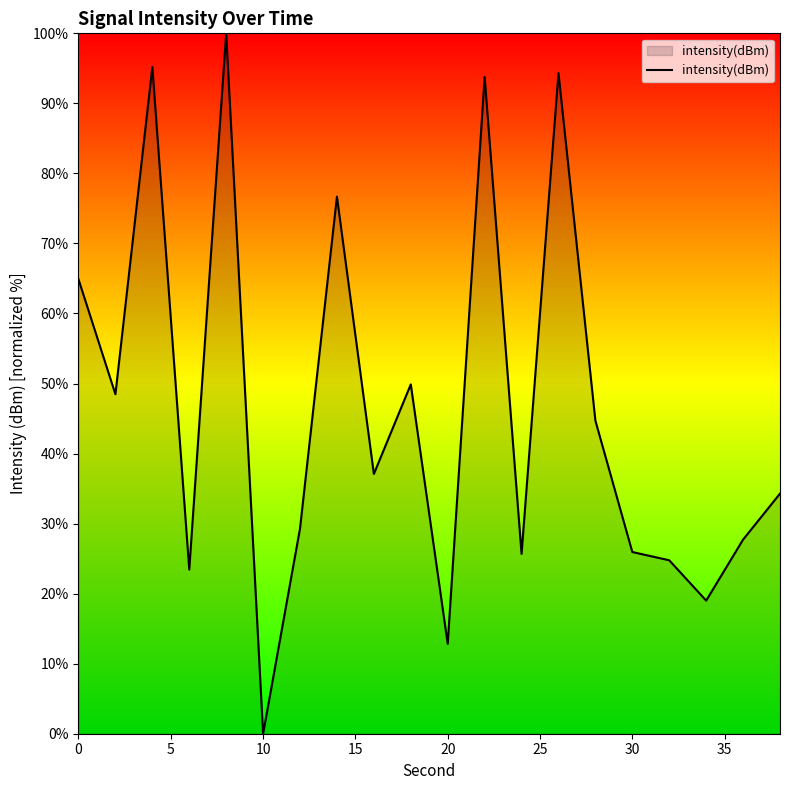

What is the difference between the maximum and minimum values?

100.0